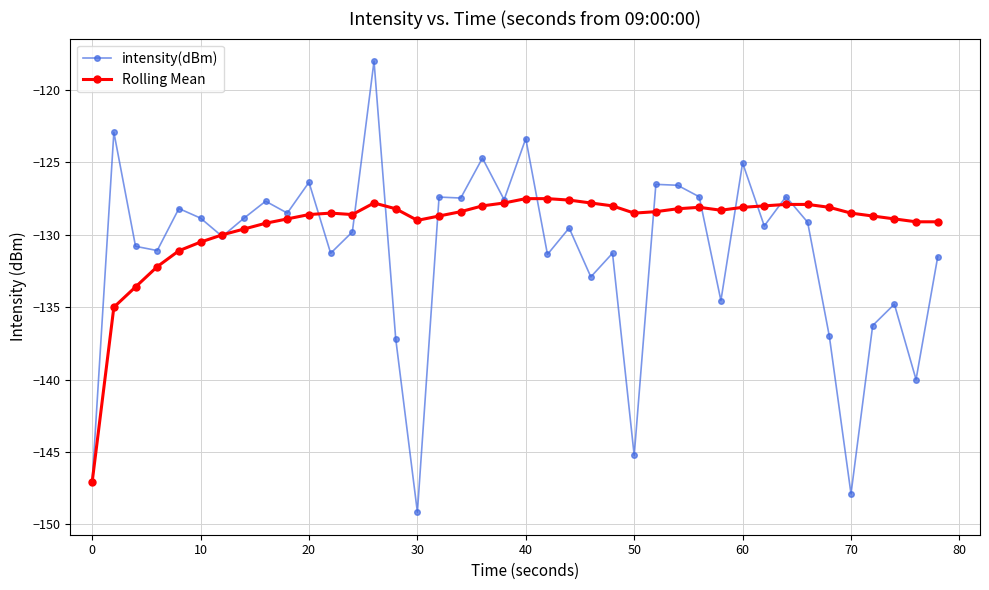

What are all the series names shown in the legend?

intensity(dBm), Rolling Mean